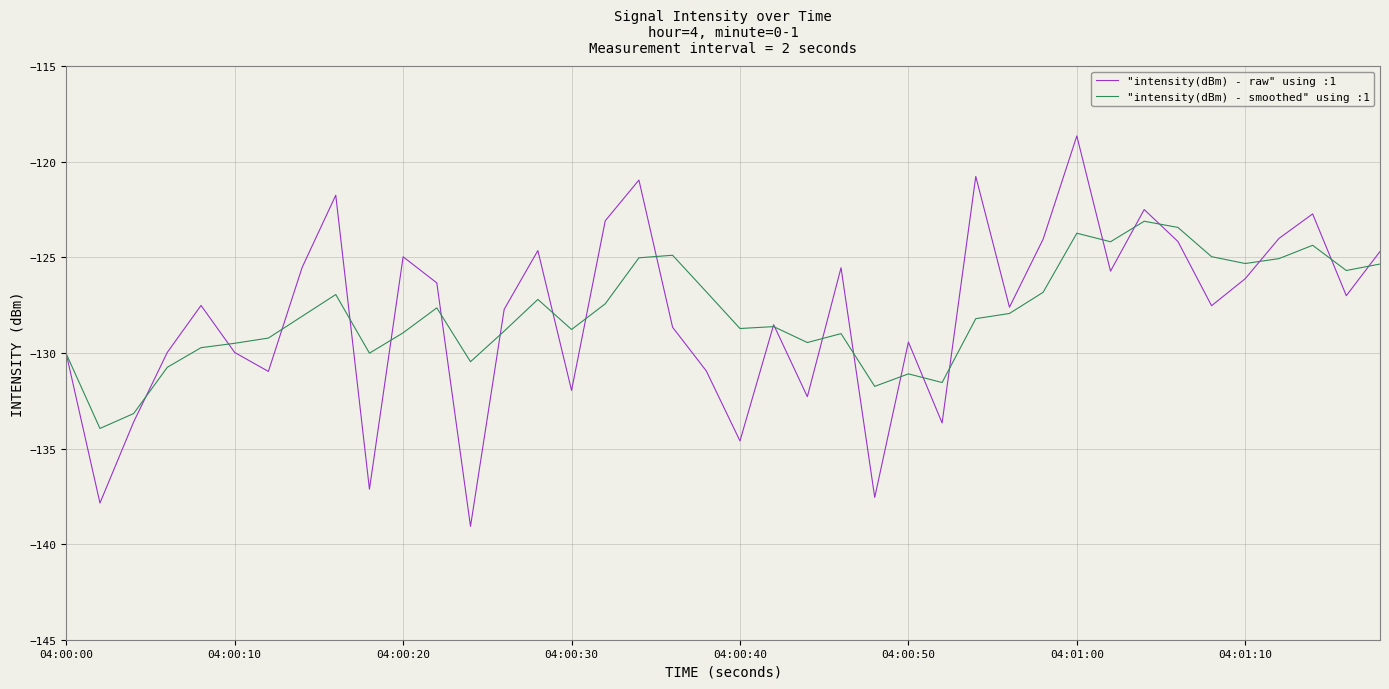

What is the greatest value displayed?

-118.6